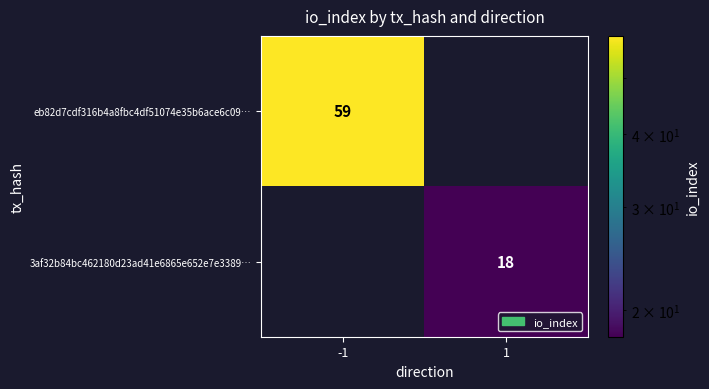

True or false: eb82d7cdf316b4a8fbc4df51074e35b6ace6c09… has a value of 40 at -1.

False